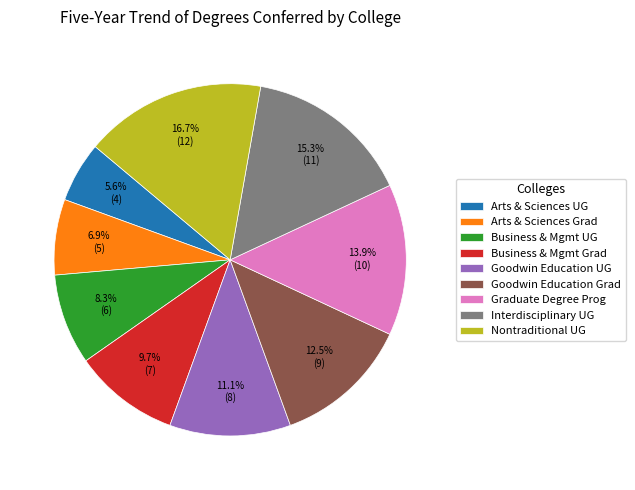

Which slice is the largest?

Nontraditional UG